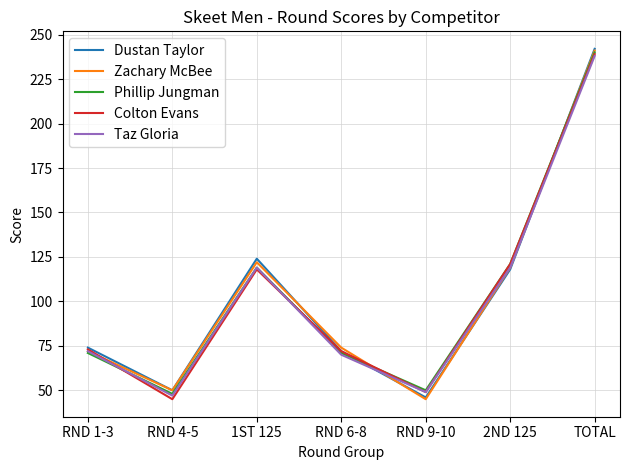

At which label is Dustan Taylor closest to 144?

1ST 125